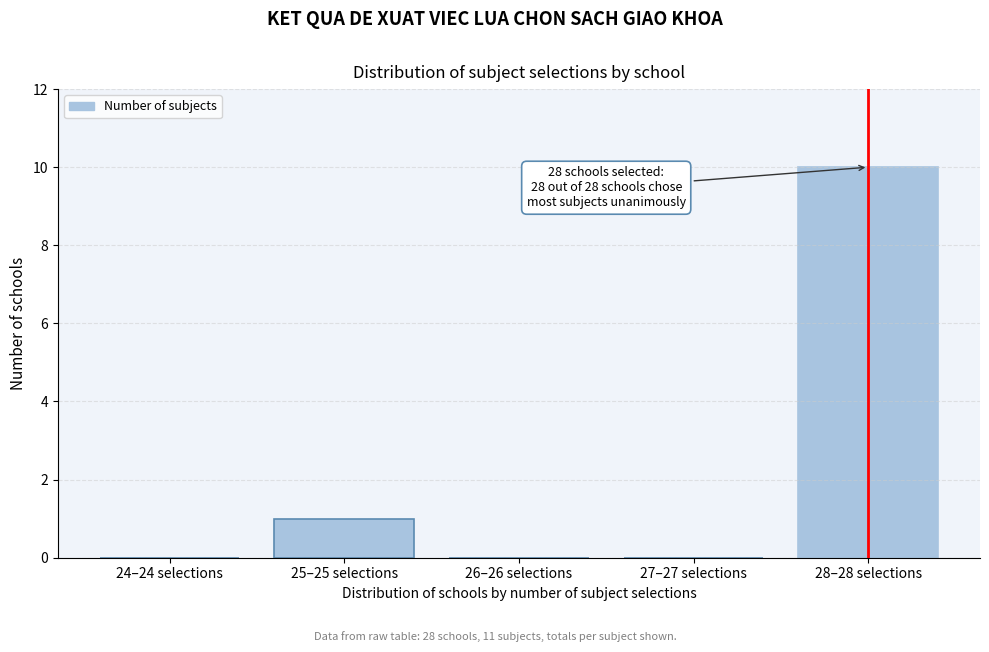

Reading right to left, what are all the values shown in this chart?

28–28 selections=10	27–27 selections=0	26–26 selections=0	25–25 selections=1	24–24 selections=0